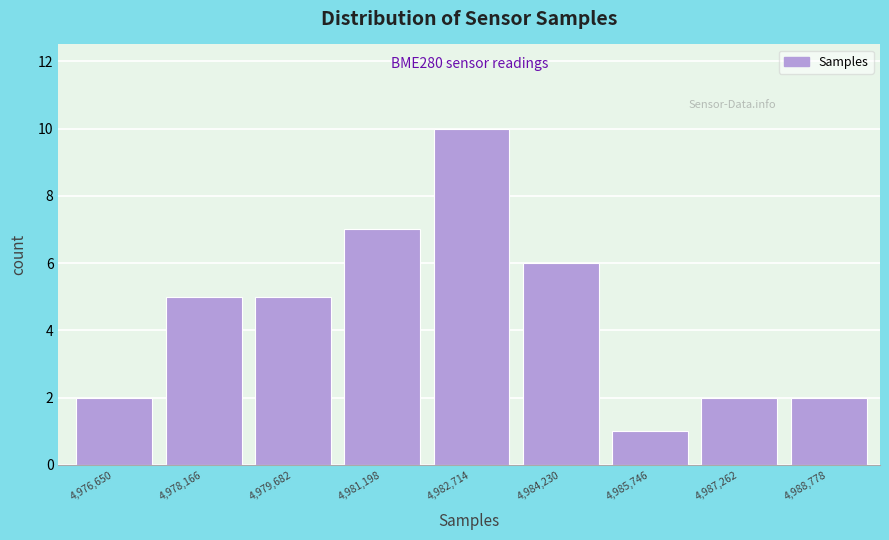

Reading left to right, transcribe all the data shown in this chart.

4,976,650=2	4,978,166=5	4,979,682=5	4,981,198=7	4,982,714=10	4,984,230=6	4,985,746=1	4,987,262=2	4,988,778=2